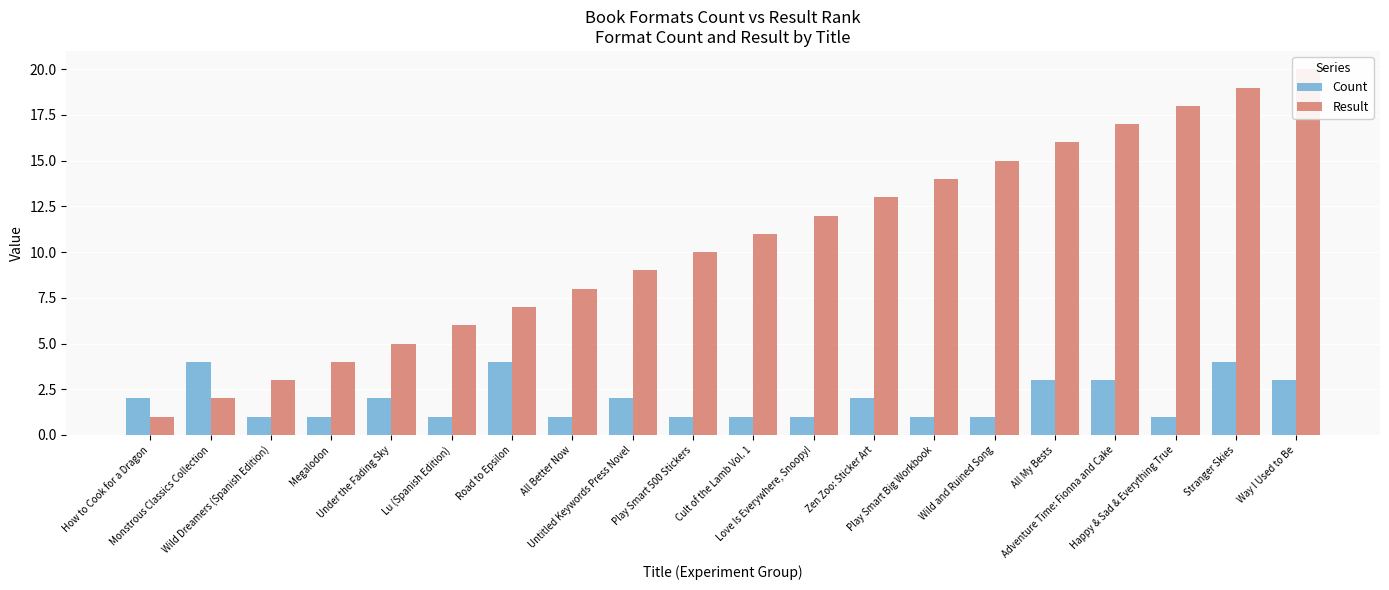

How many values in the Result series are below 11?

10